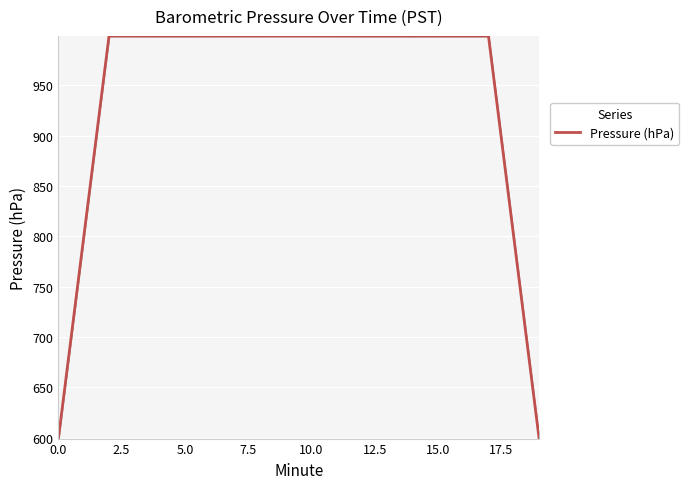

What is the value of the 17th point from the left?

999.0